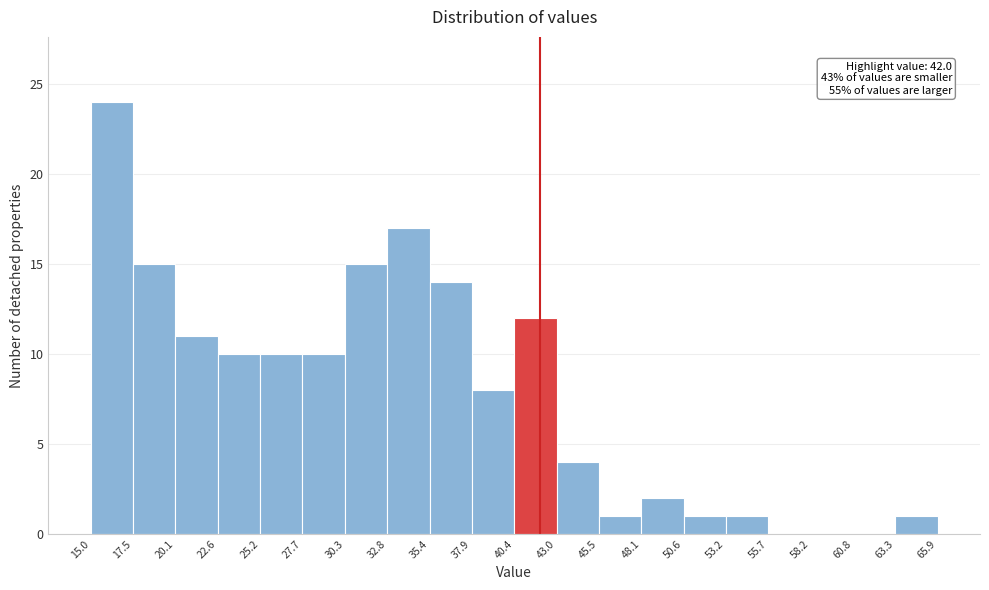

Over which range of the x-axis is the bar tallest?

15.0 to 17.5